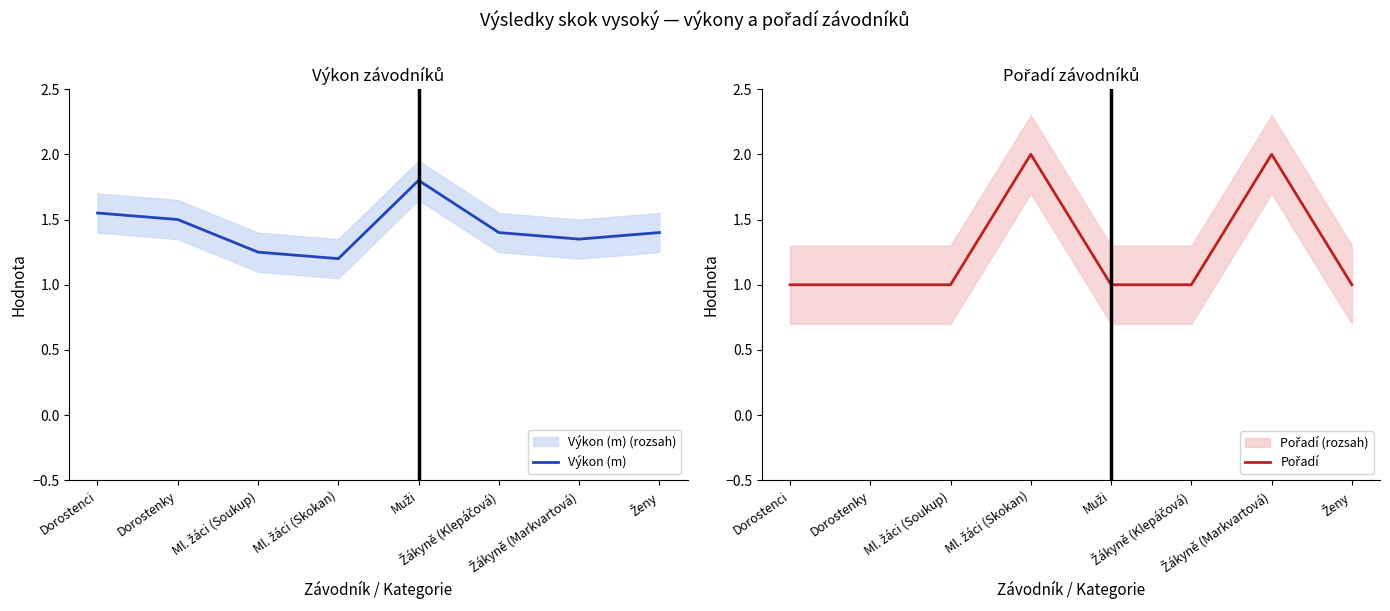

Which series has the largest range (max minus min)?

Pořadí